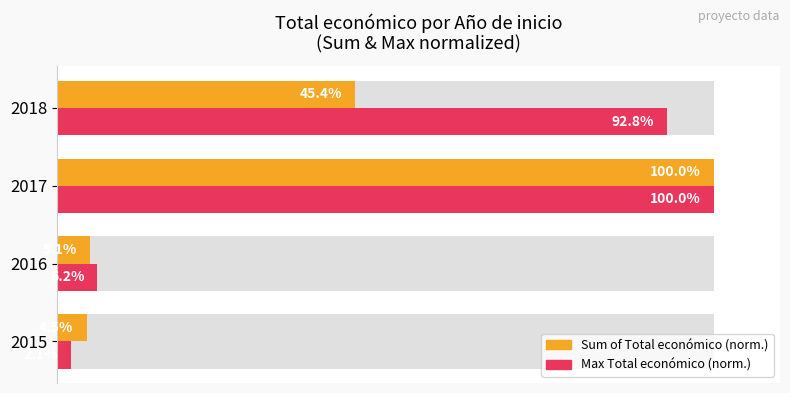

What is the value of the Total sum (normalized) bar at the 2nd from the left?

5.1